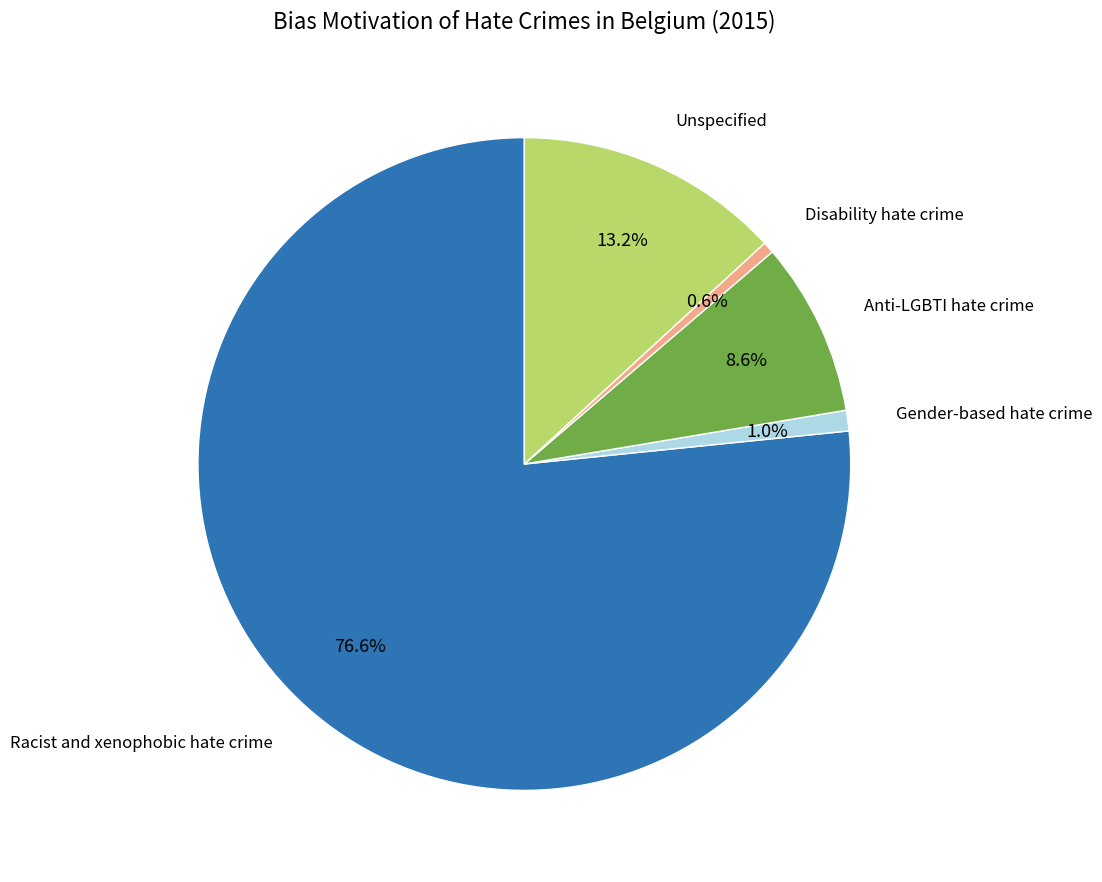

Does any single category account for the majority?

Yes